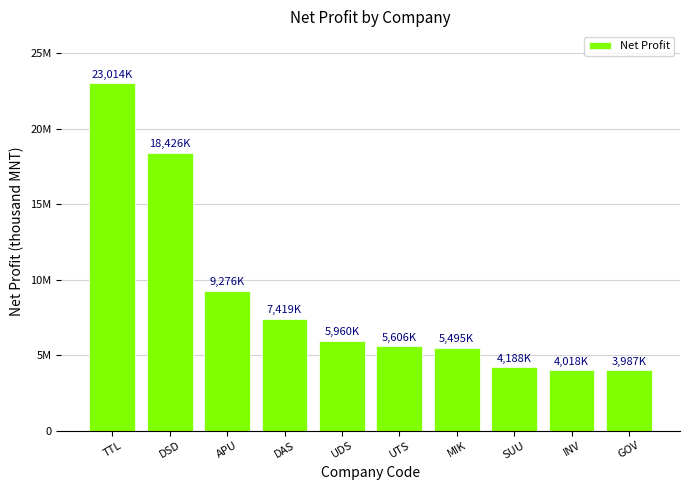

Rank the categories by value from highest to lowest.

TTL, DSD, APU, DAS, UDS, UTS, MIK, SUU, INV, GOV